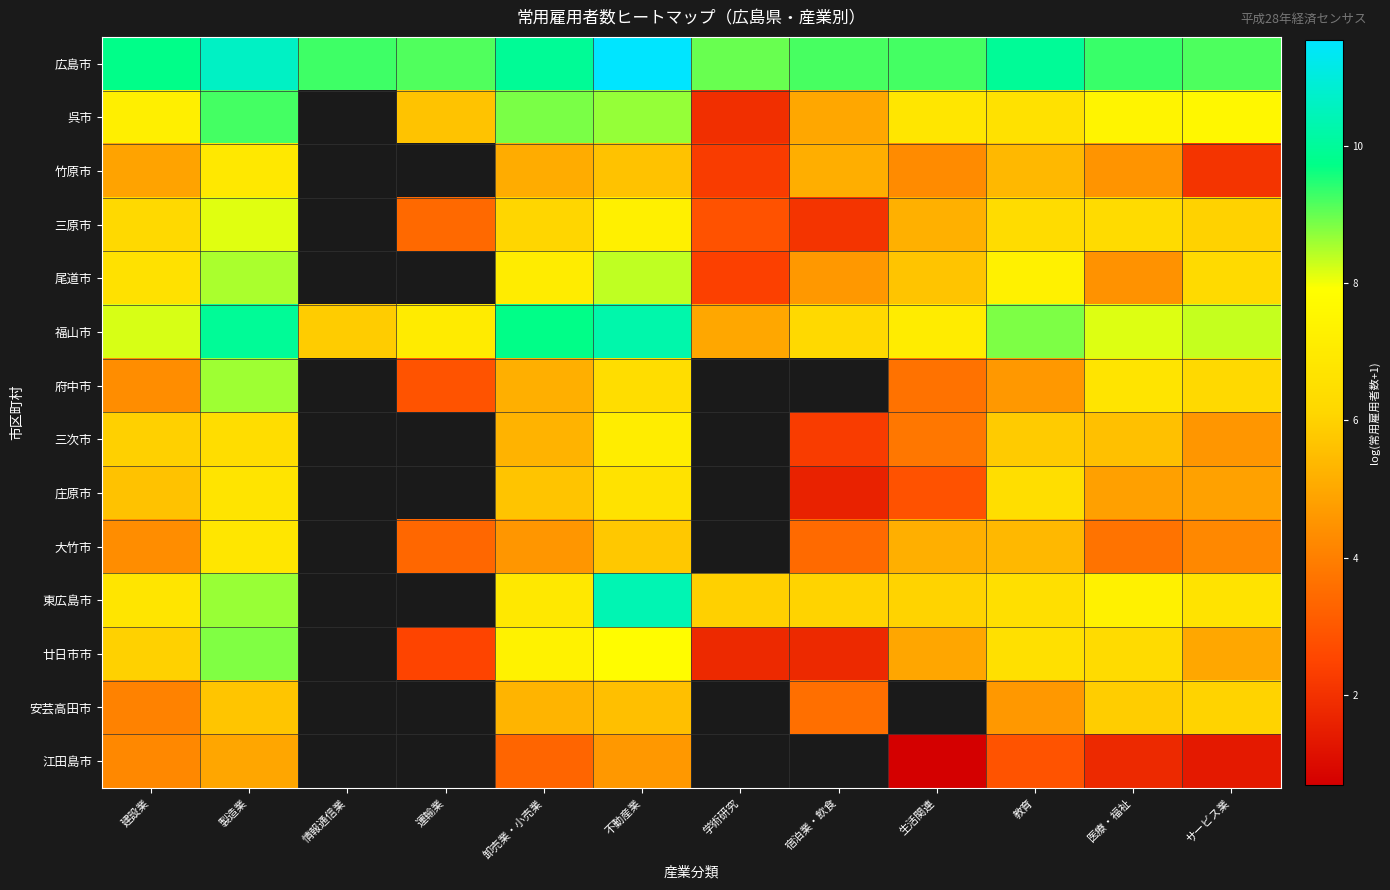

What is the sum of the 庄原市 values at サービス業 and 医療・福祉?

9.6